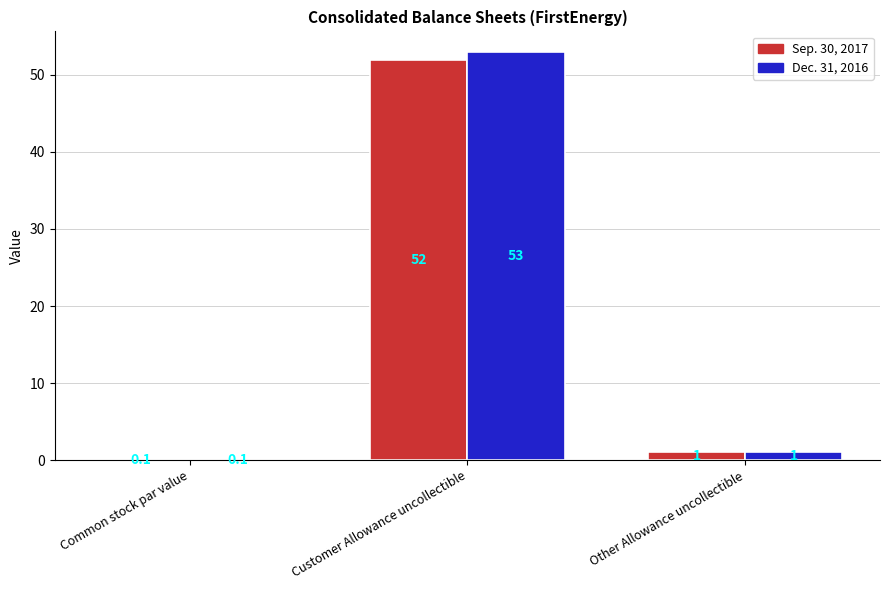

Between Customer Allowance uncollectible and Other Allowance uncollectible, which series saw the biggest shift?

Dec. 31, 2016